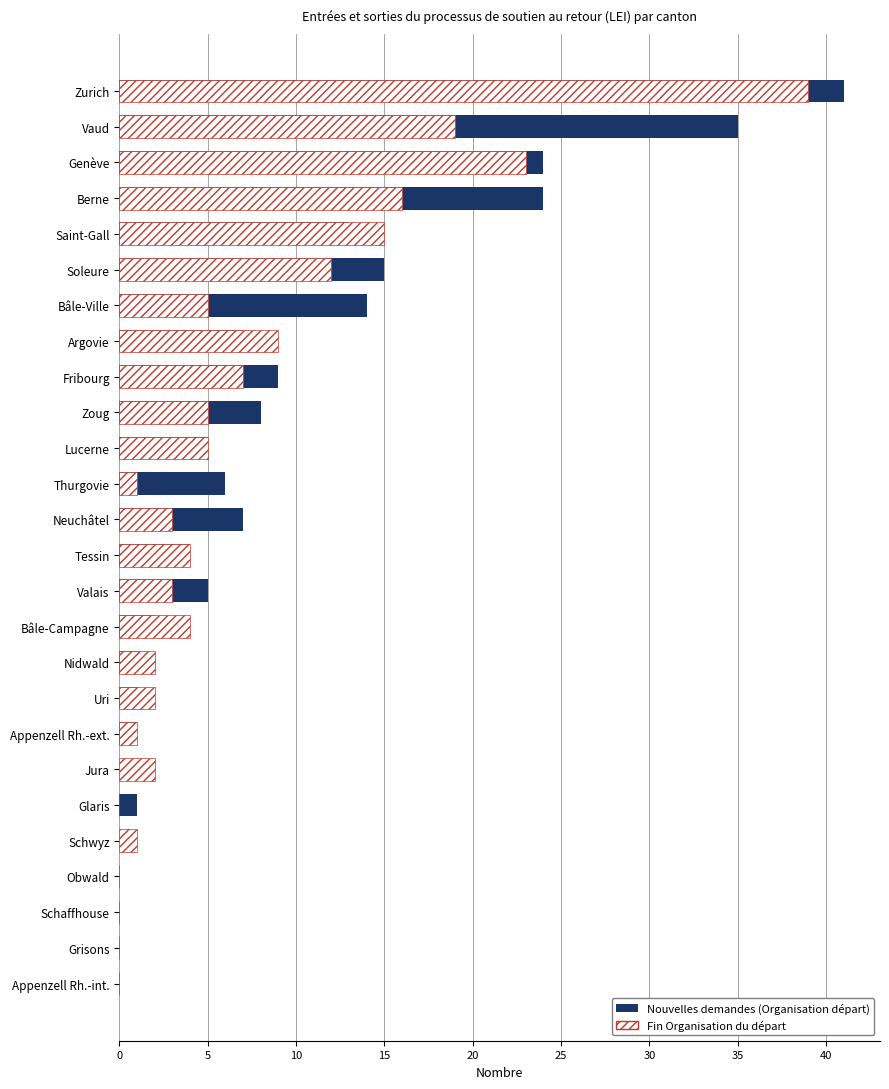

What is the difference between the maximum and minimum values in the Nouvelles demandes (Organisation départ) series?

41